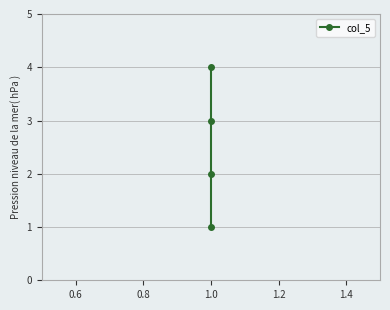

What is the greatest value displayed?

4